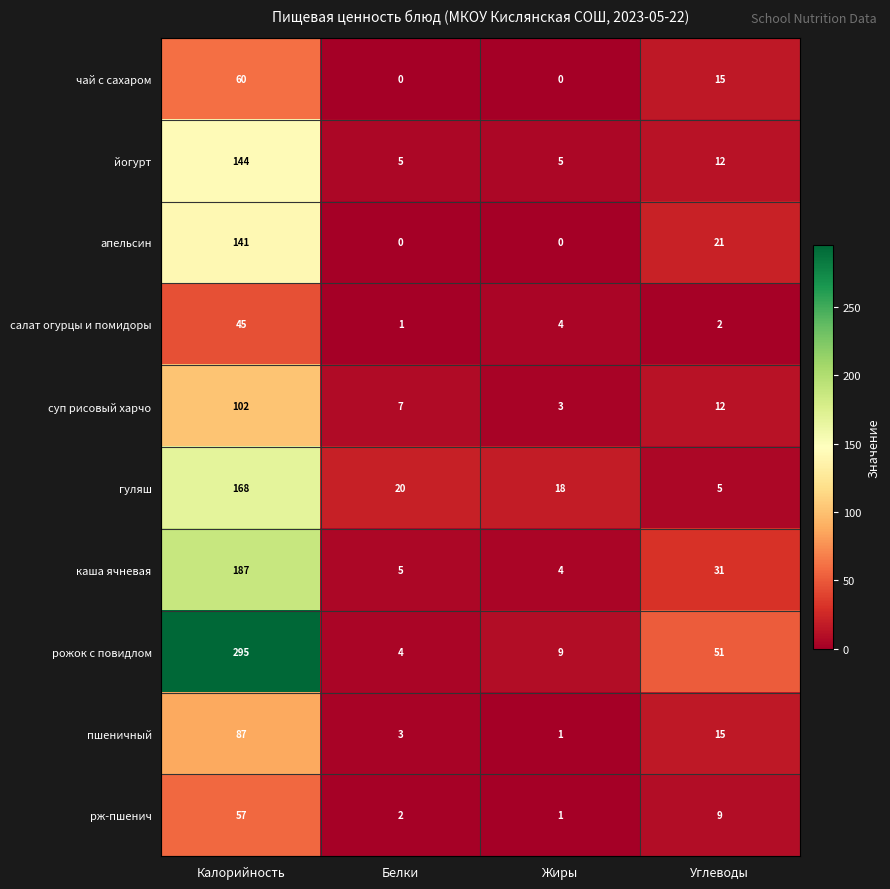

The value of йогурт at Калорийность is 257. True or false?

False